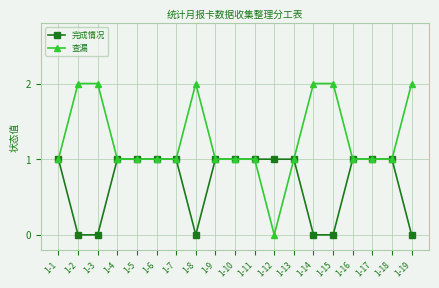

True or false: 查漏 has a value of 1 at 1-9.

True